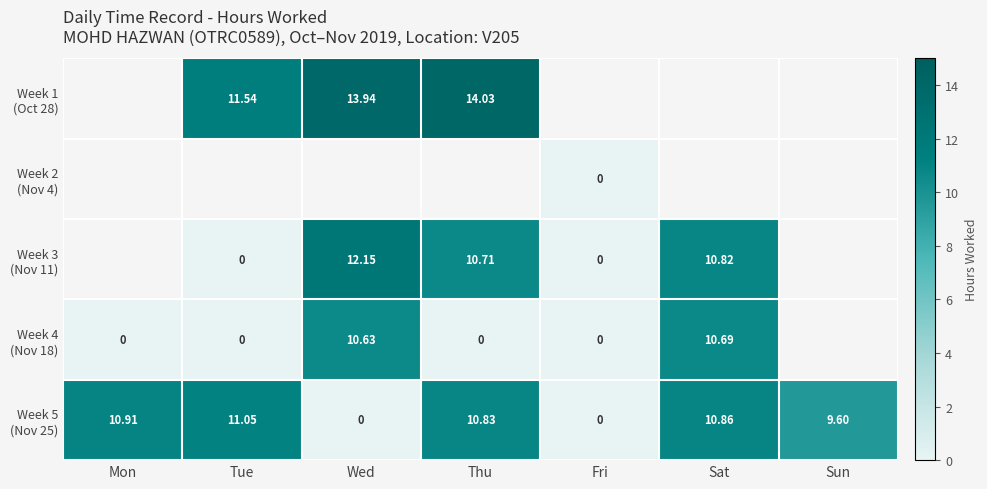

Between Thu and Tue, which is larger?

Thu